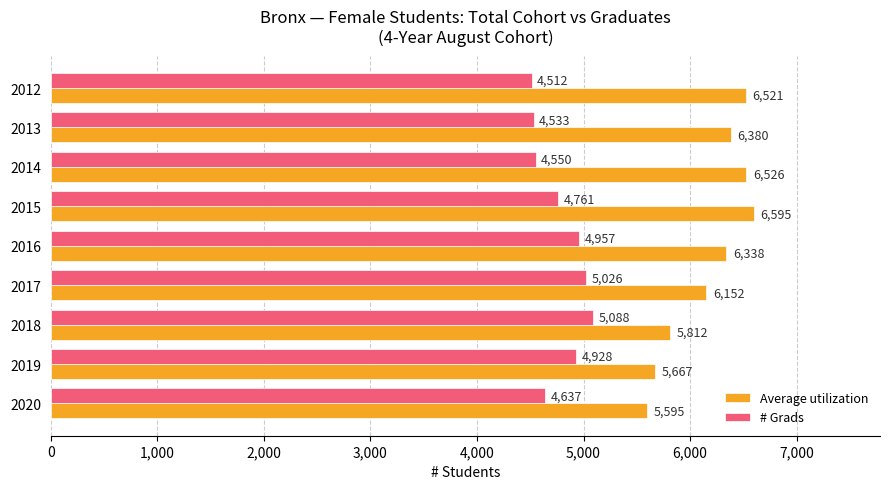

At which label does Average utilization reach its peak?

2015